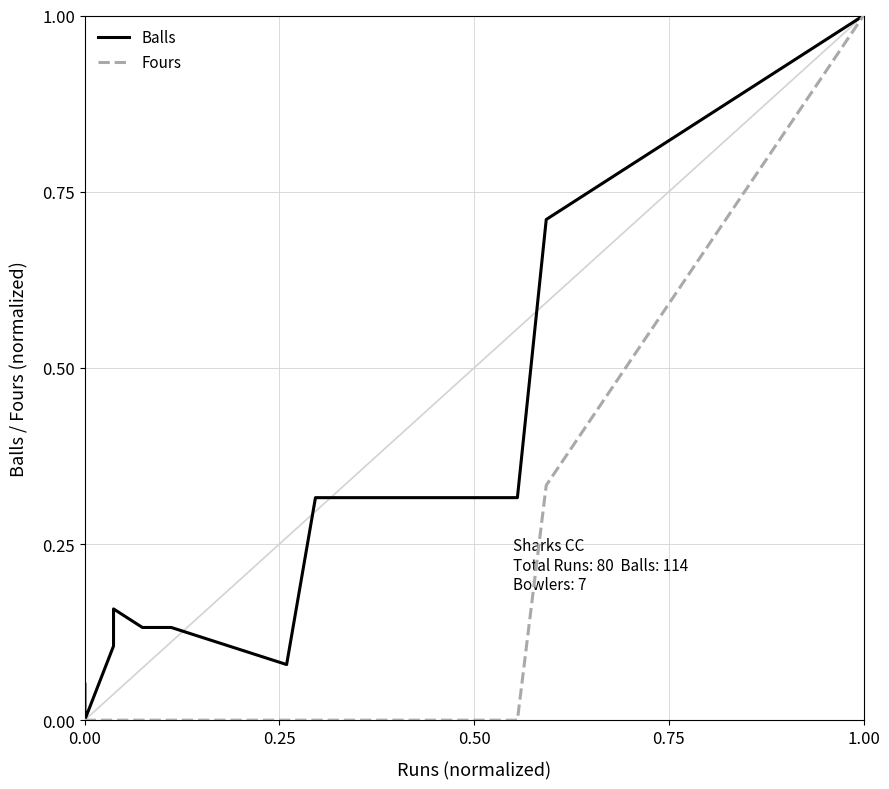

True or false: Fours and Balls cross at least once.

False